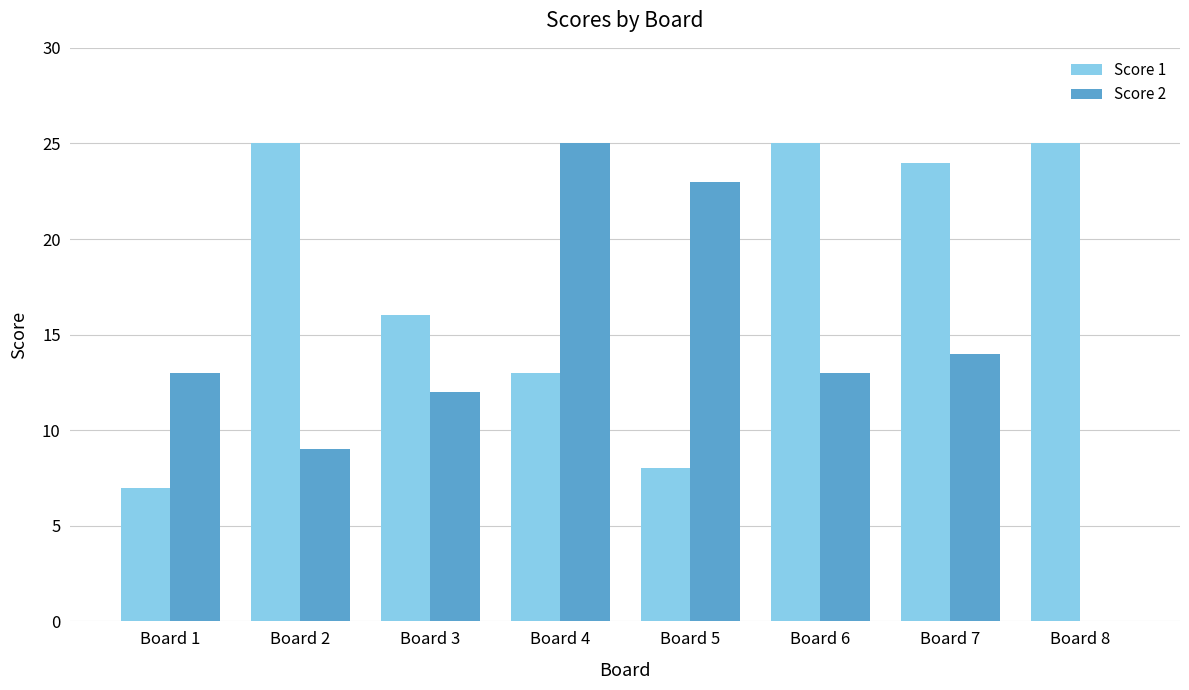

Which series changed the most between Board 7 and Board 8?

Score 2